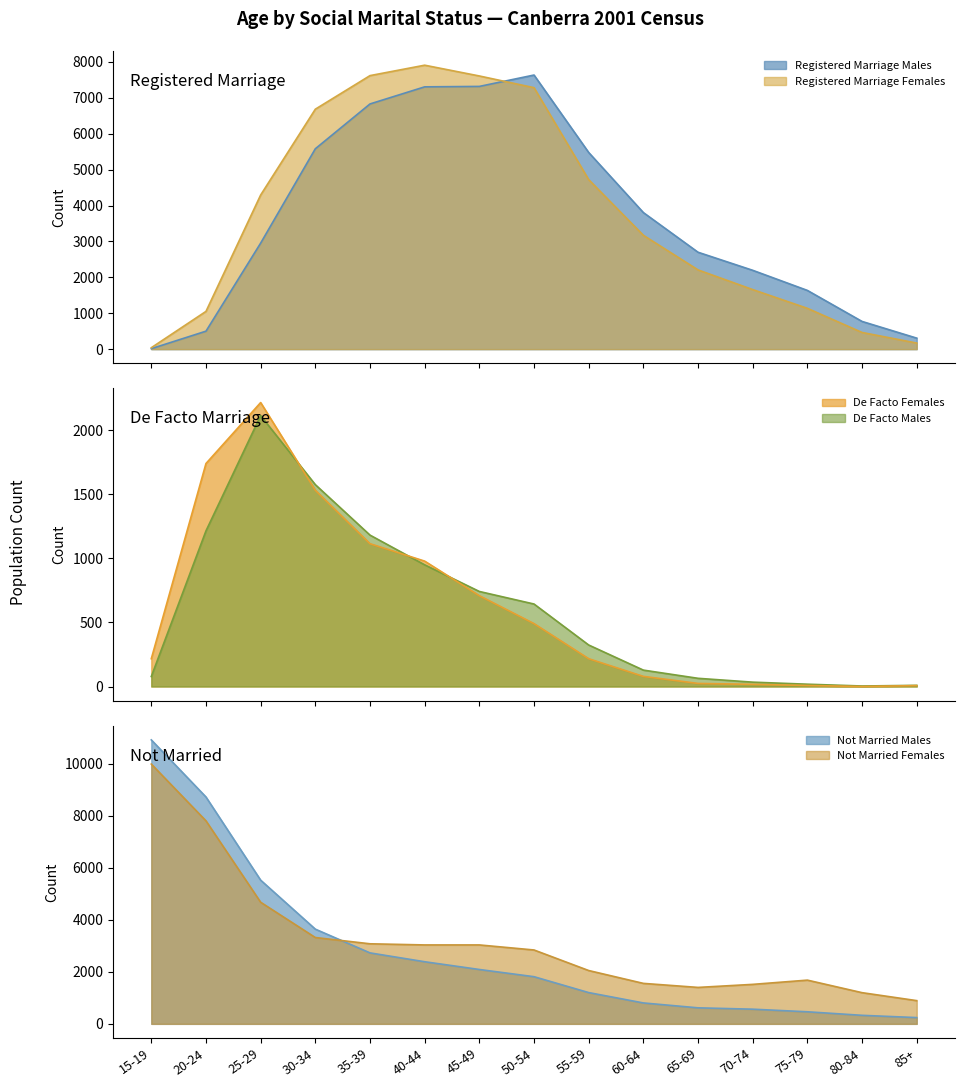

Where is the first local maximum for De Facto Females?

25-29